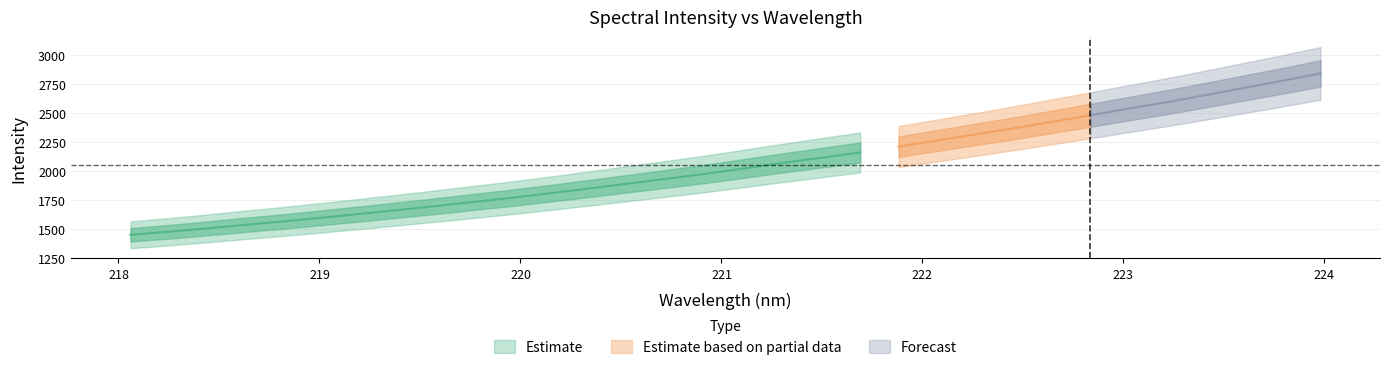

How many data points does each series have?

32